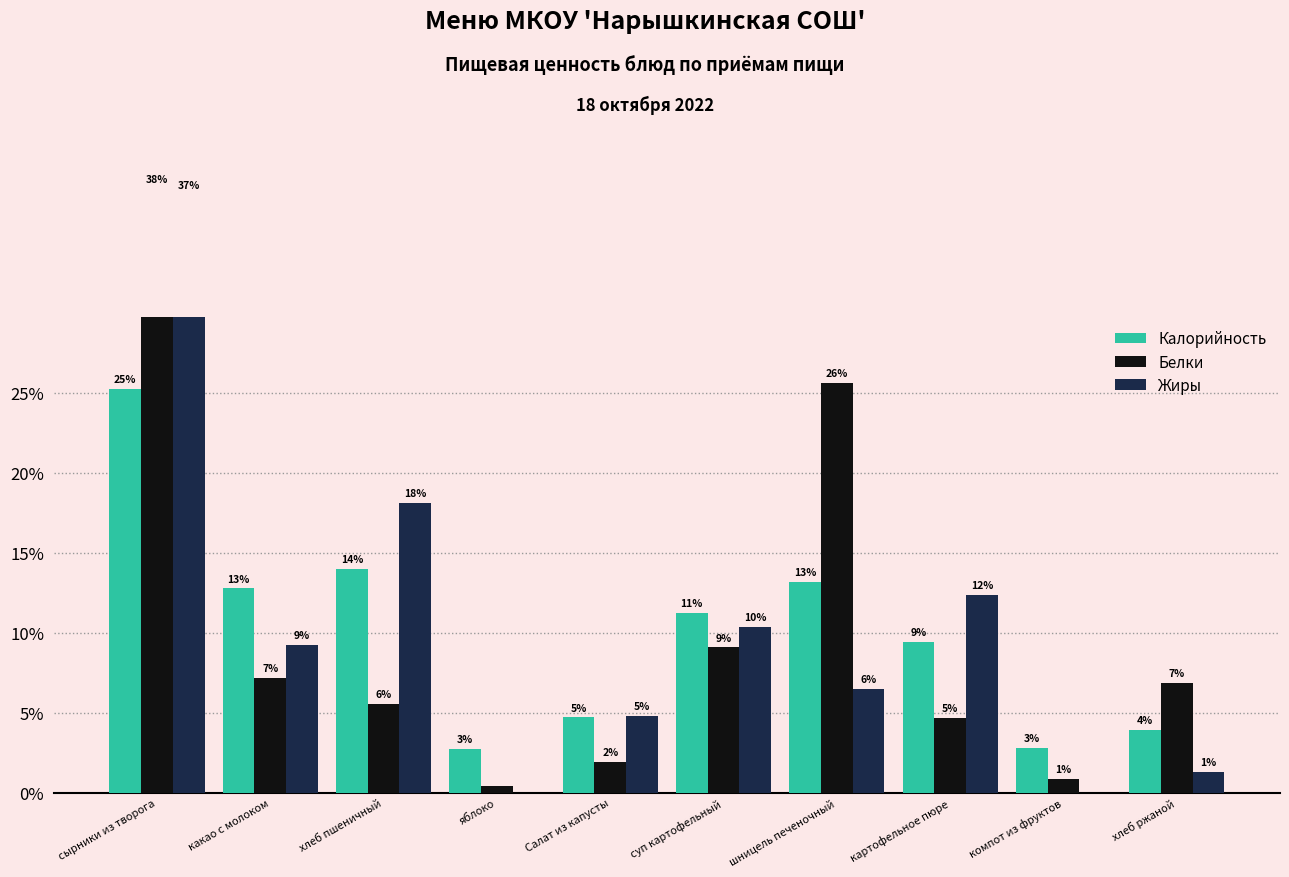

How many values in the Калорийность series are below 11?

5